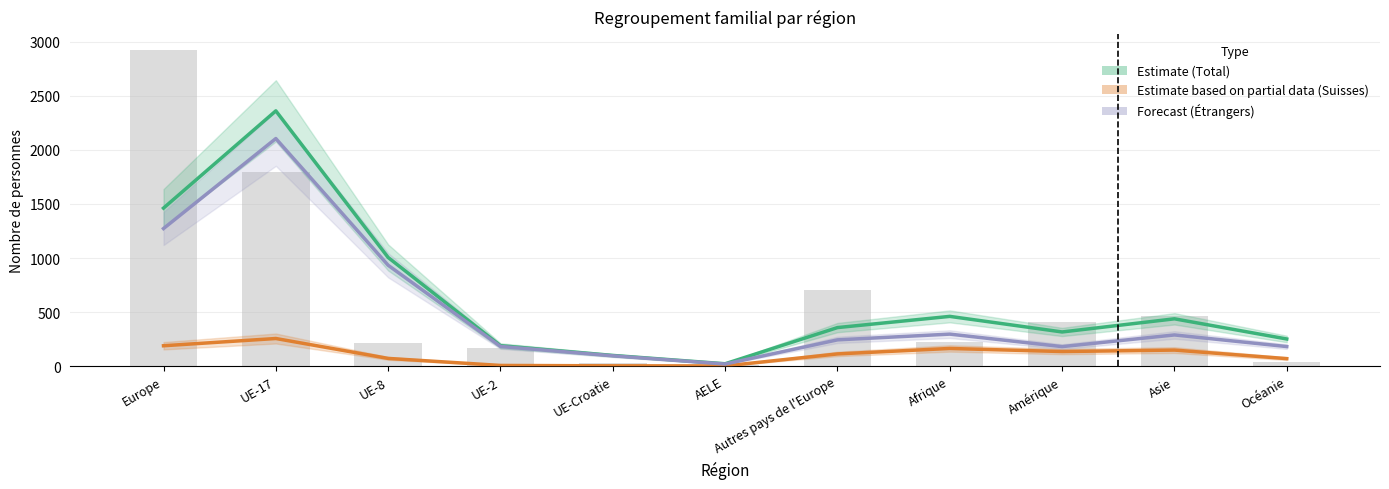

What is the label of the 9th bar from the left?

Amérique